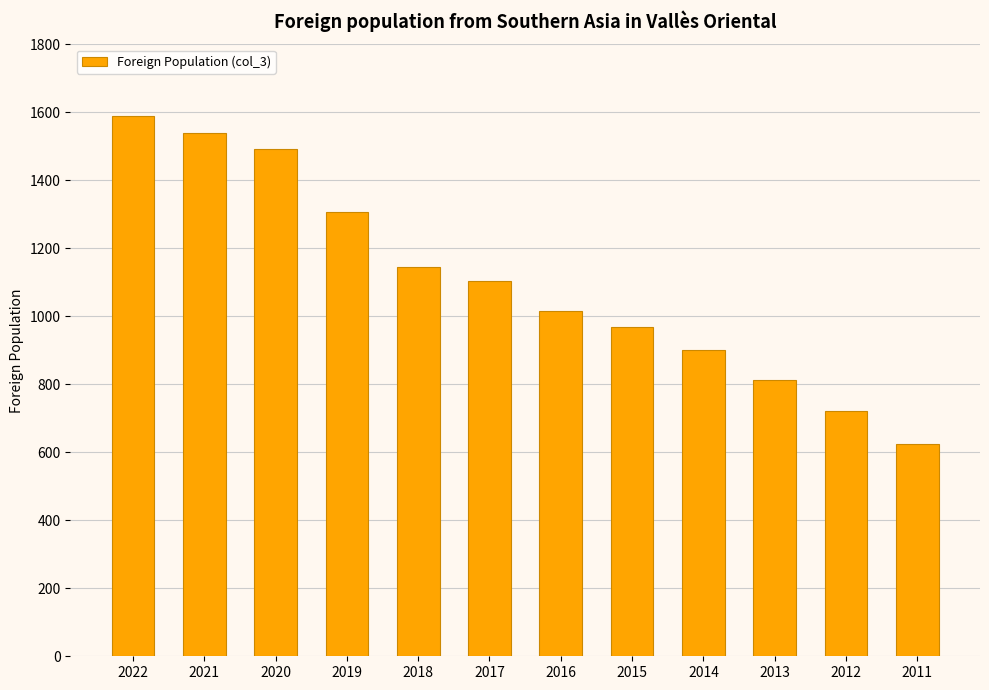

What is the difference between the second highest and second lowest values?

817